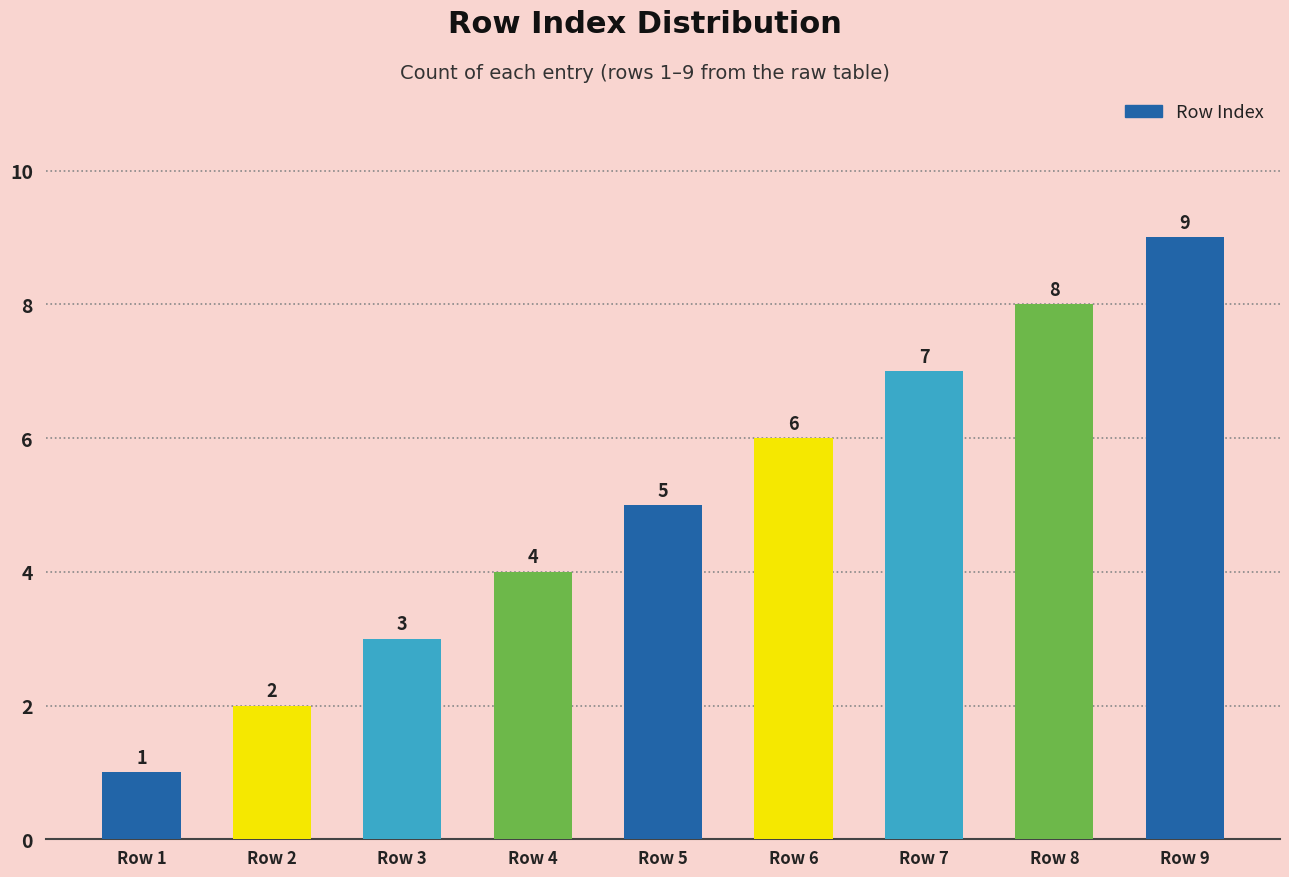

List the labels in order of value, largest first.

Row 9, Row 8, Row 7, Row 6, Row 5, Row 4, Row 3, Row 2, Row 1